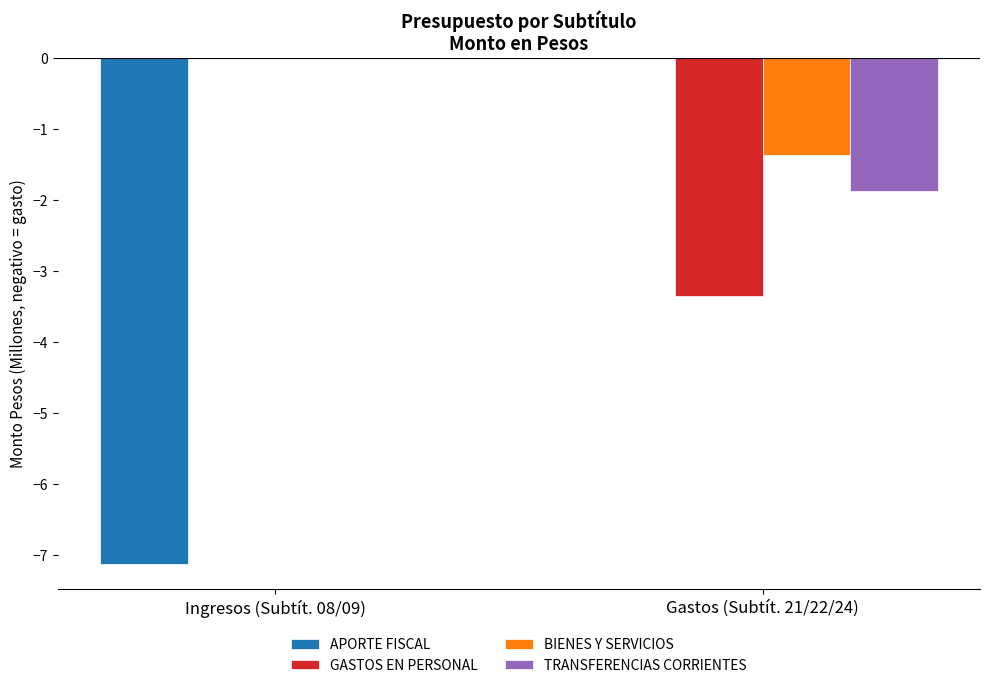

What are all the series names shown in the legend?

APORTE FISCAL, GASTOS EN PERSONAL, BIENES Y SERVICIOS, TRANSFERENCIAS CORRIENTES